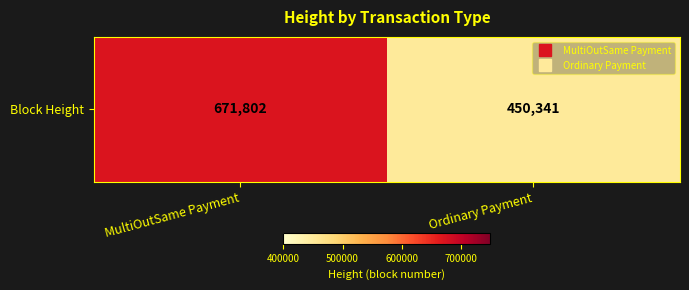

What is the sum of the values at MultiOutSame Payment and Ordinary Payment?

1122143